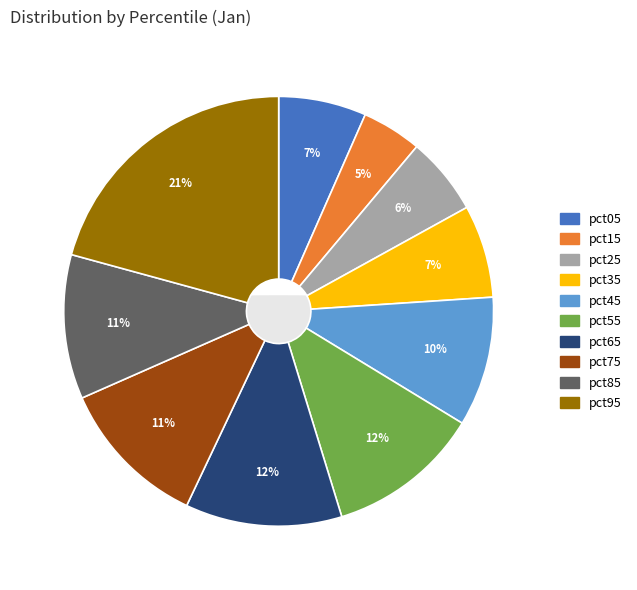

To the nearest percent, what is the average slice percentage?

10%